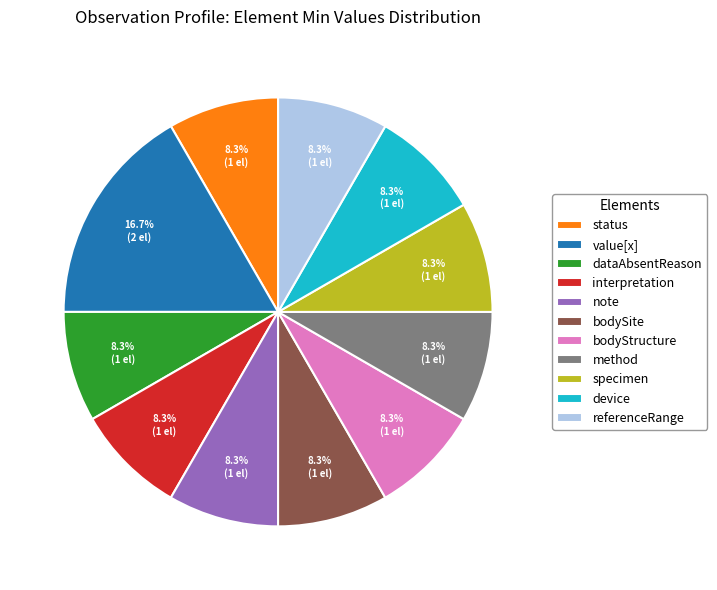

Does any single category account for the majority?

No